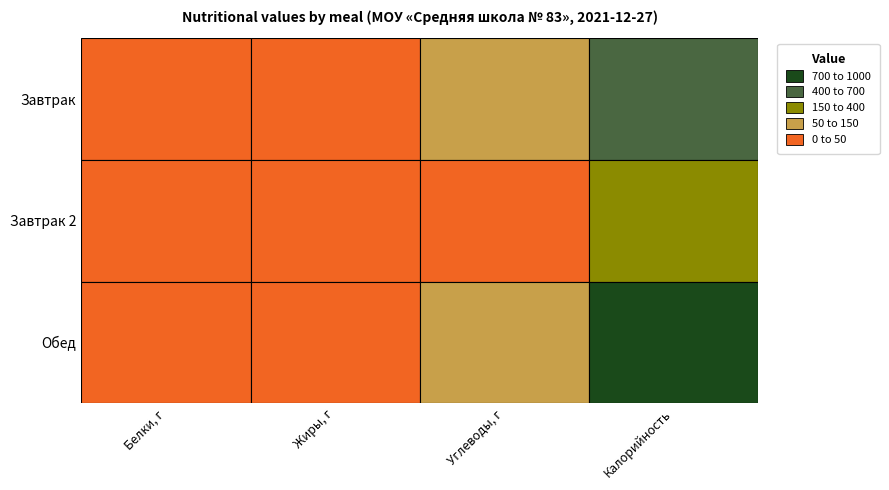

The Обед series shows 406.8 at 3. True or false?

False